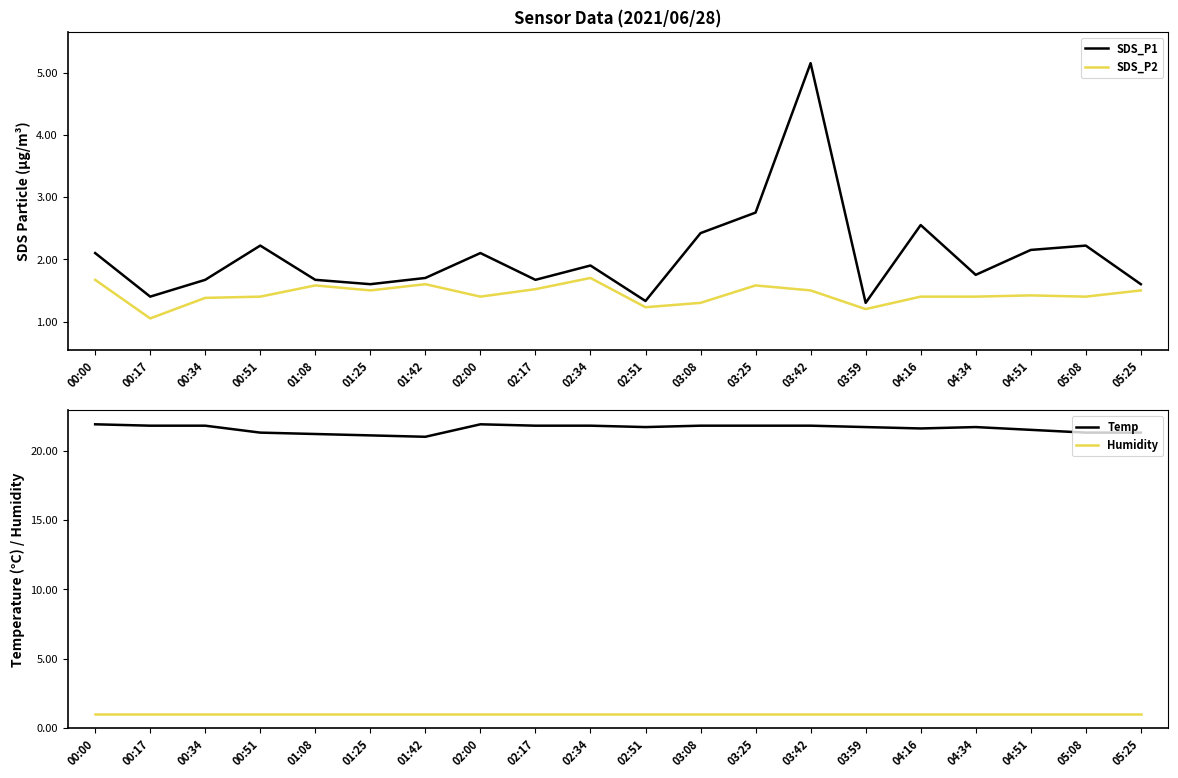

What is the spread (max minus min) of values at 03:59?

20.7